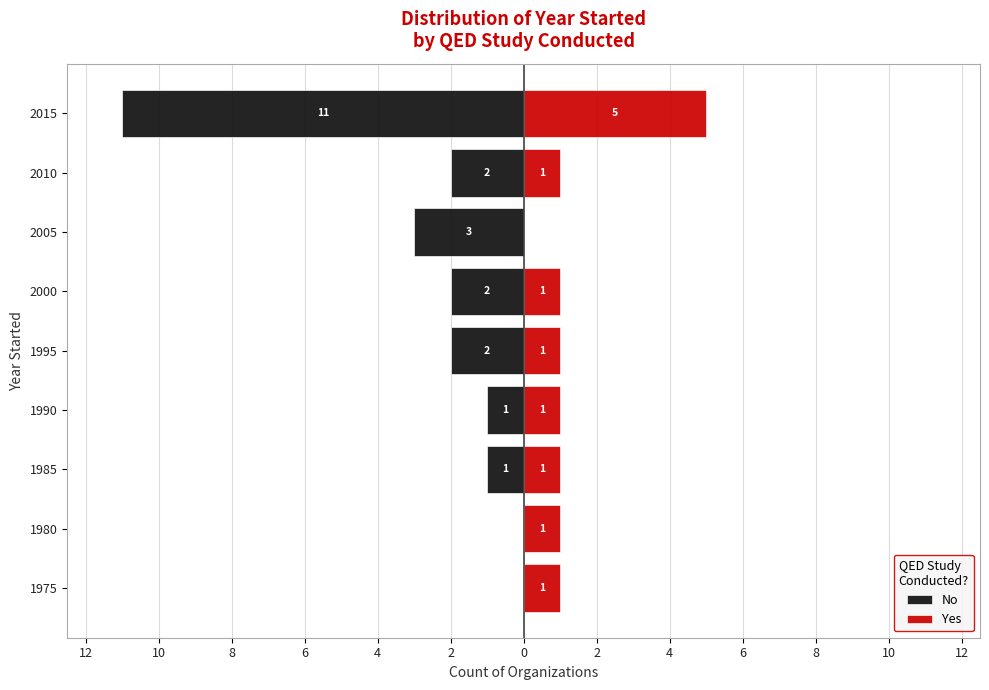

What is the average value of the Yes series?

1